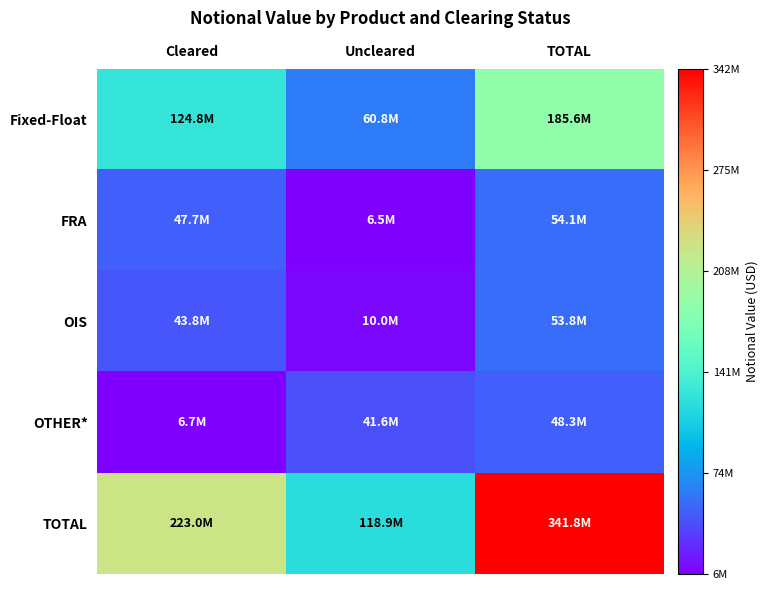

What is the smallest value displayed?

6450344